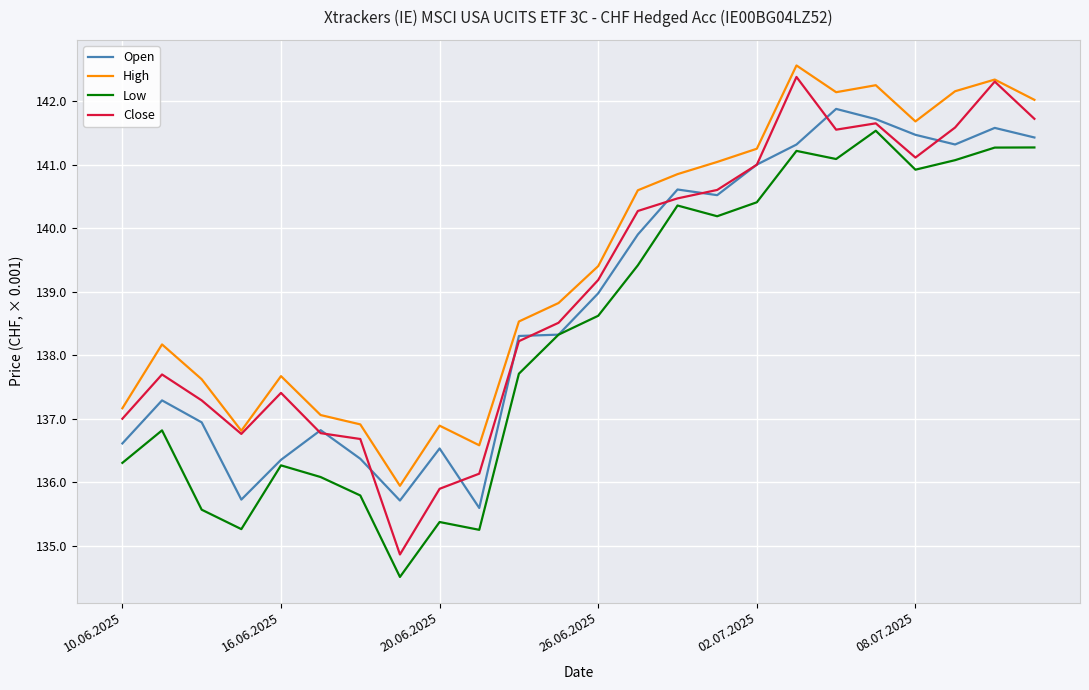

What is the lowest value of the Open series?

135.6